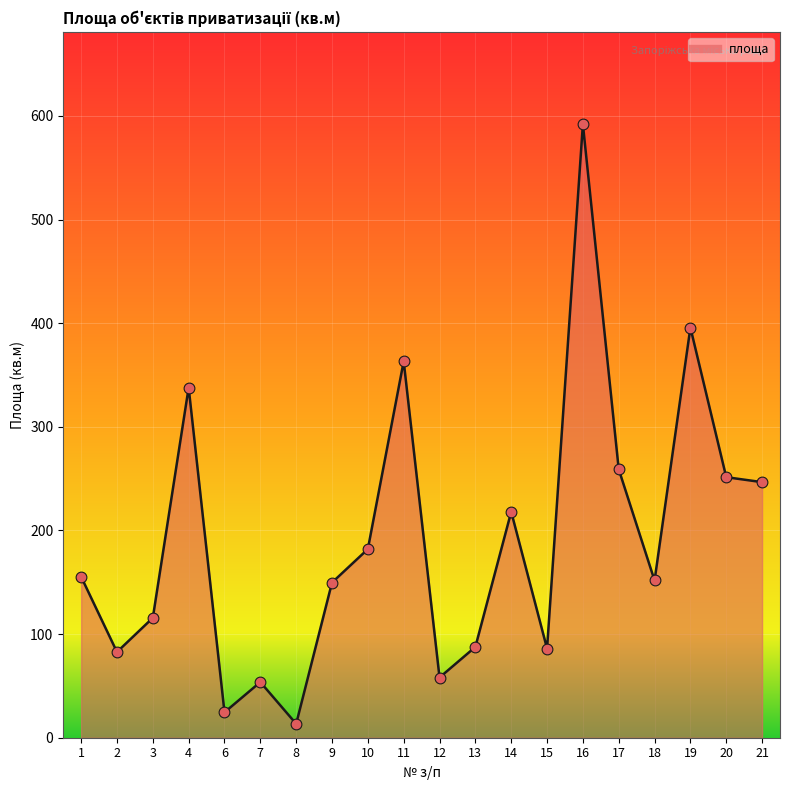

What is the ratio of the value at 20 to the value at 11?

0.7